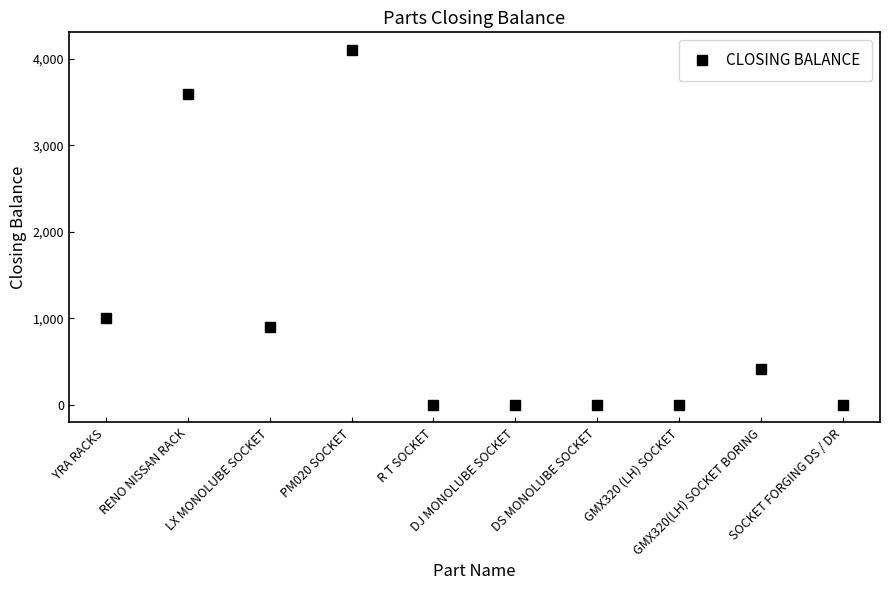

At which label does the data first exceed 418?

YRA RACKS